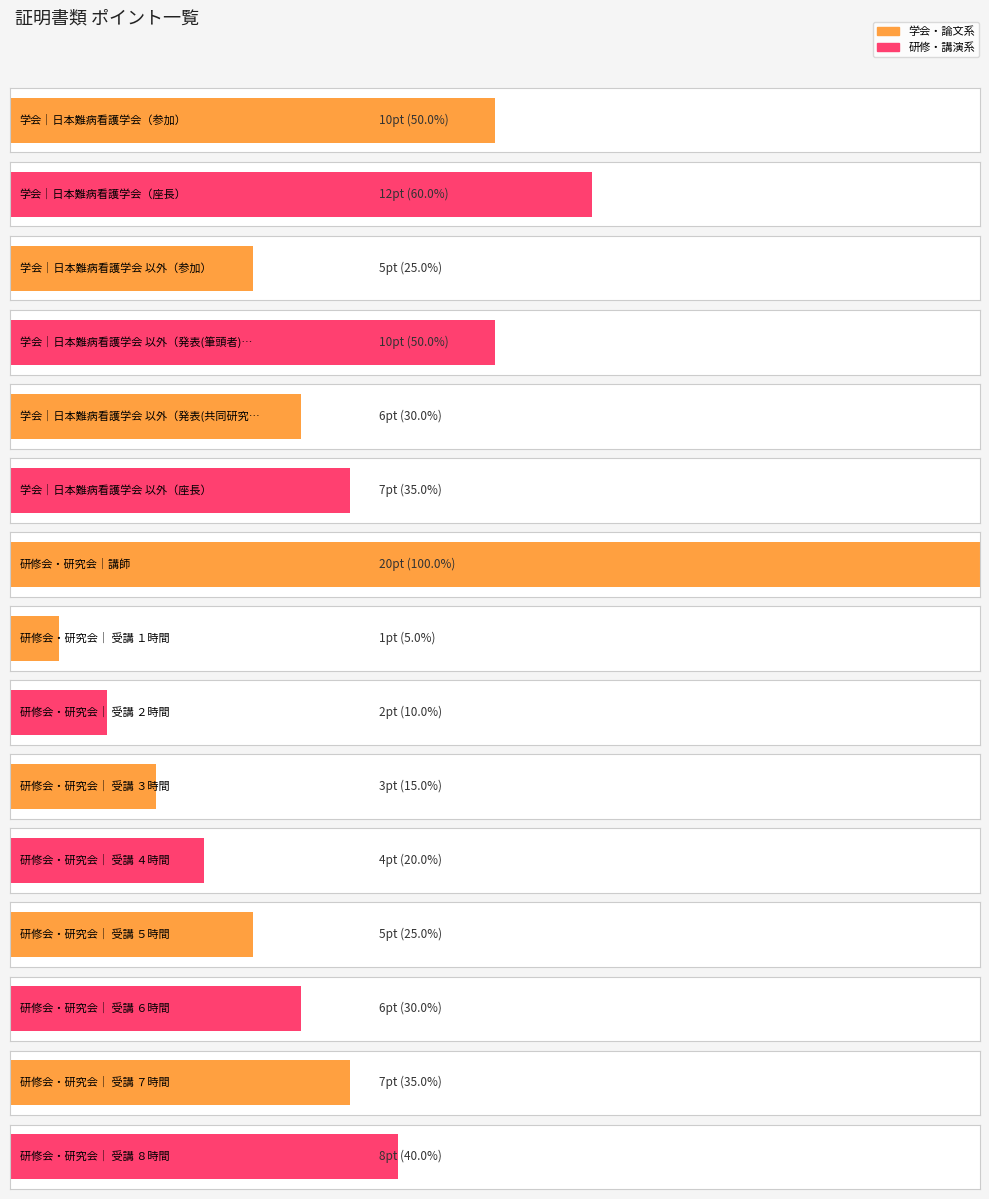

What is the value of the 14th bar from the left?

7